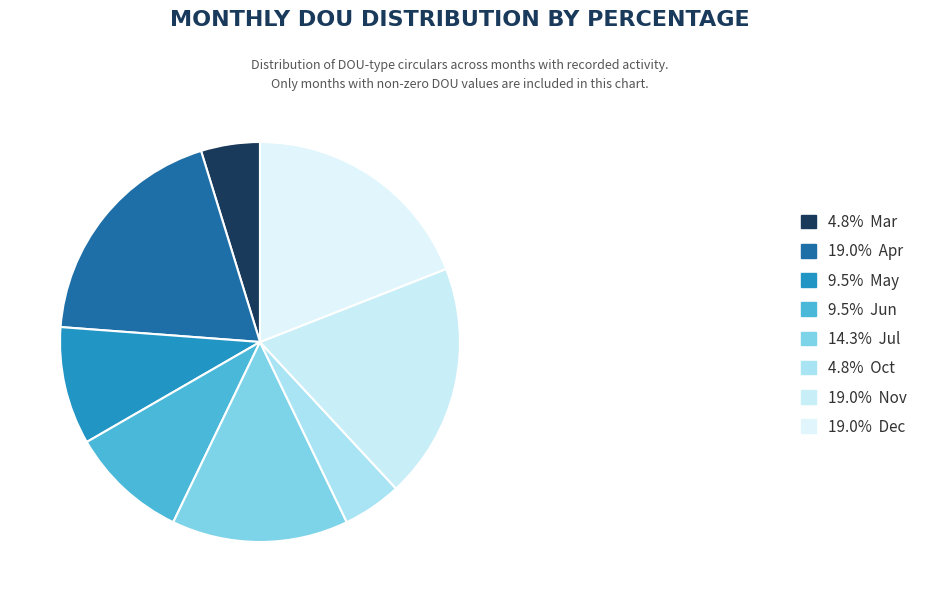

To the nearest percent, what is the difference between the largest and smallest slice percentages?

14%